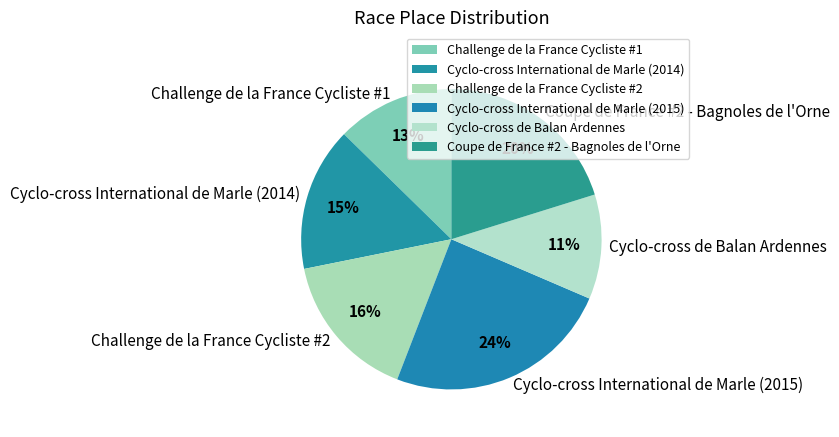

Which category has the biggest portion of the pie?

Cyclo-cross International de Marle (2015)